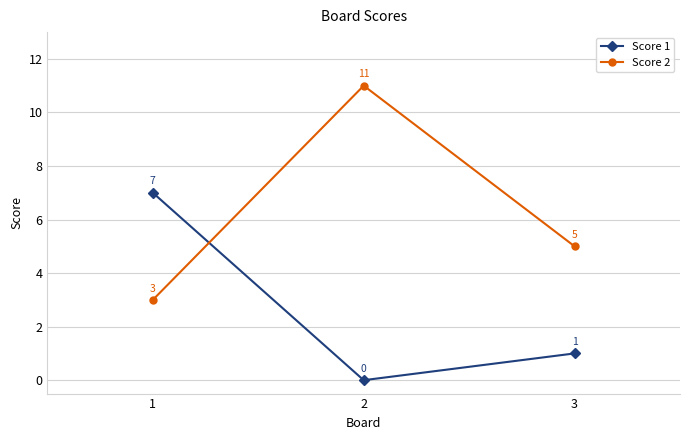

Is it true that Score 2 equals 5 at 1?

False